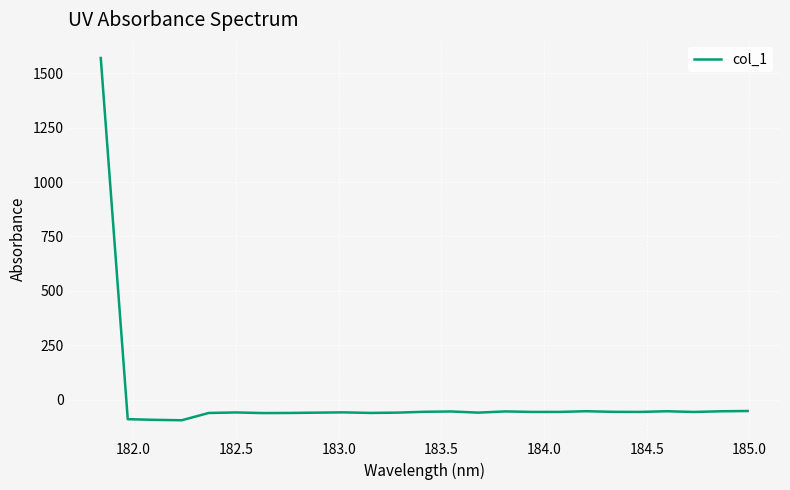

What is the difference between the second highest and second lowest values?

40.6